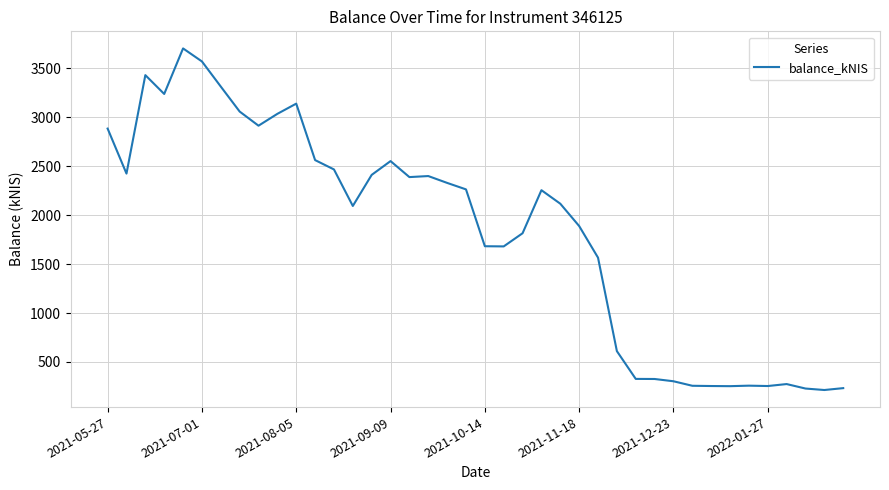

What is the difference between the maximum and minimum values?

3492.1